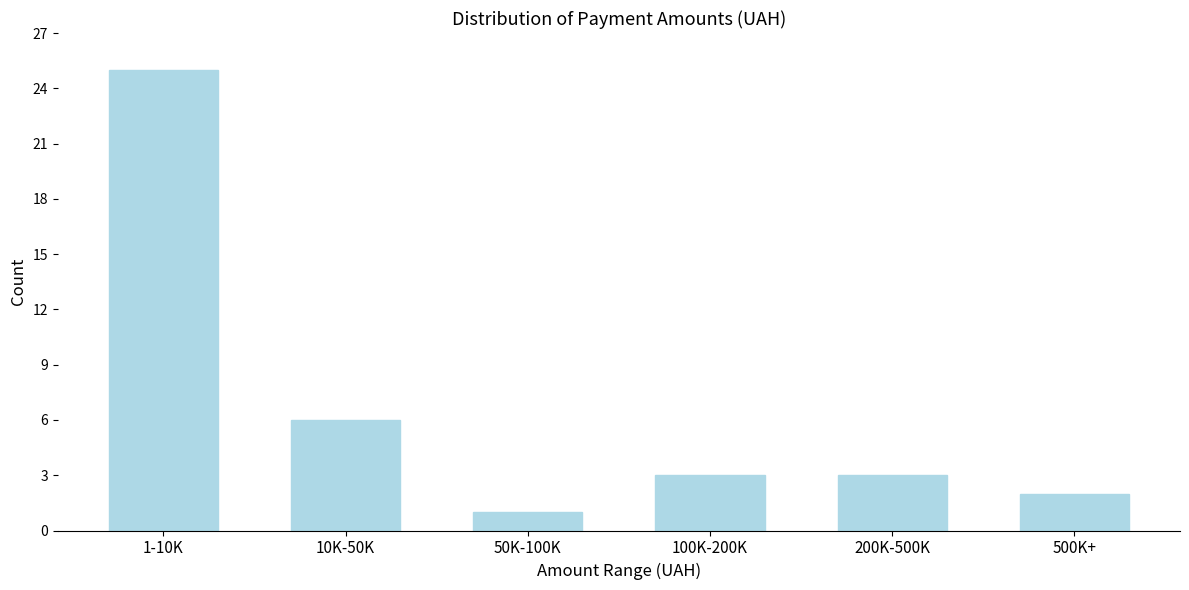

Reading left to right, what are all the values shown in this chart?

1-10K=25	10K-50K=6	50K-100K=1	100K-200K=3	200K-500K=3	500K+=2